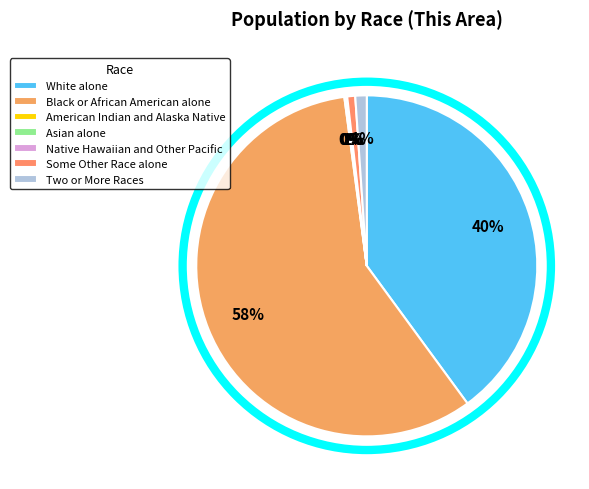

To the nearest percent, what is the difference between the largest and smallest slice percentages?

58%